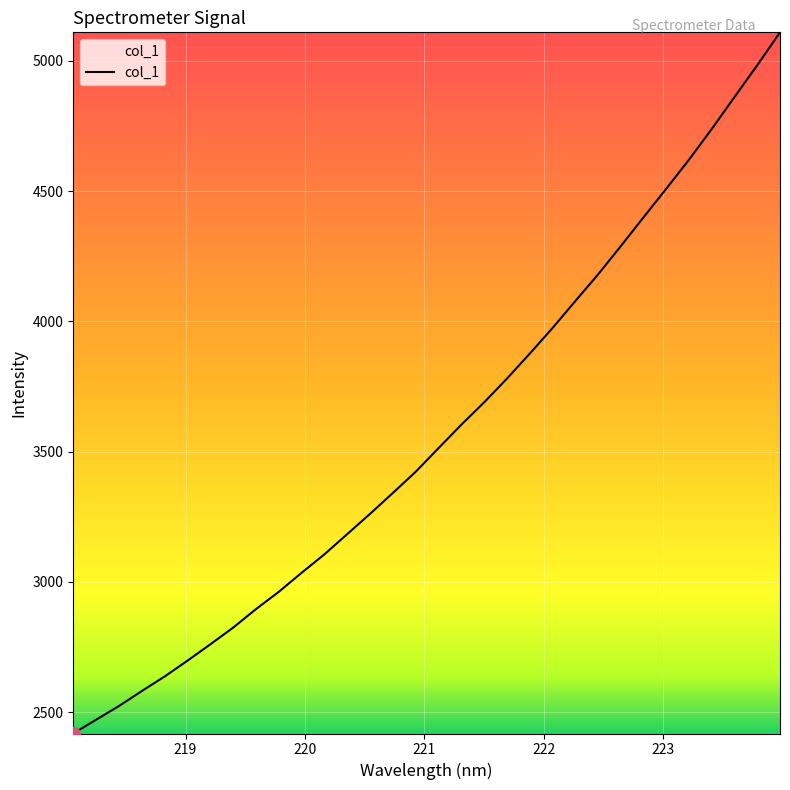

What is the sum of all values?

114309.8